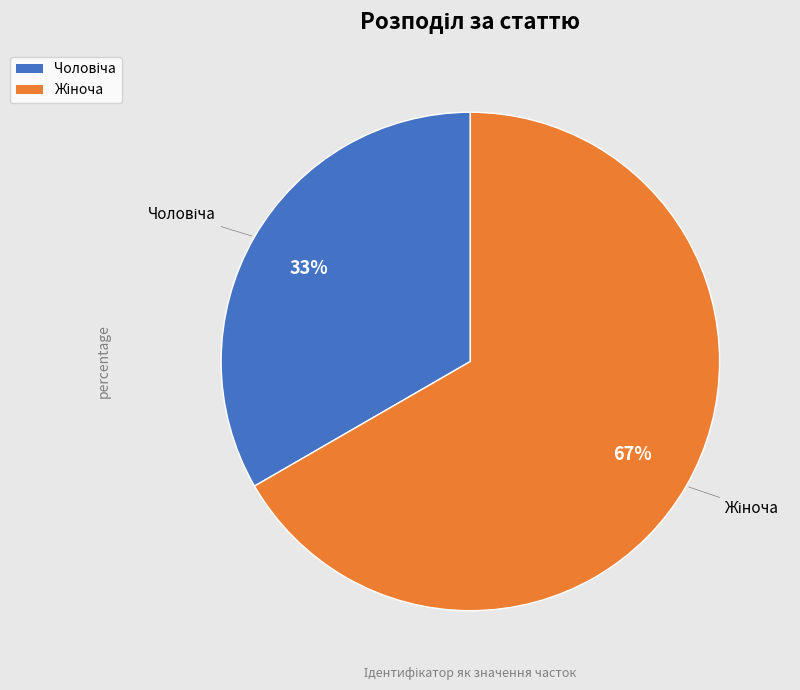

Is there any slice that represents more than half of the pie?

Yes